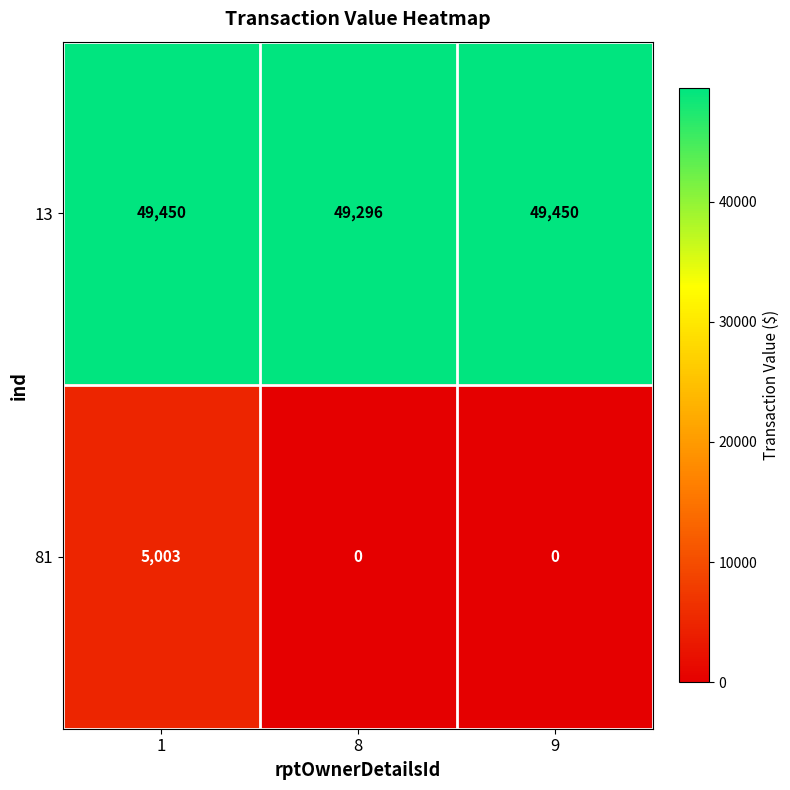

Reading left to right, transcribe all the data shown in this chart.

13: 49450	49296	49450
81: 5003	0	0